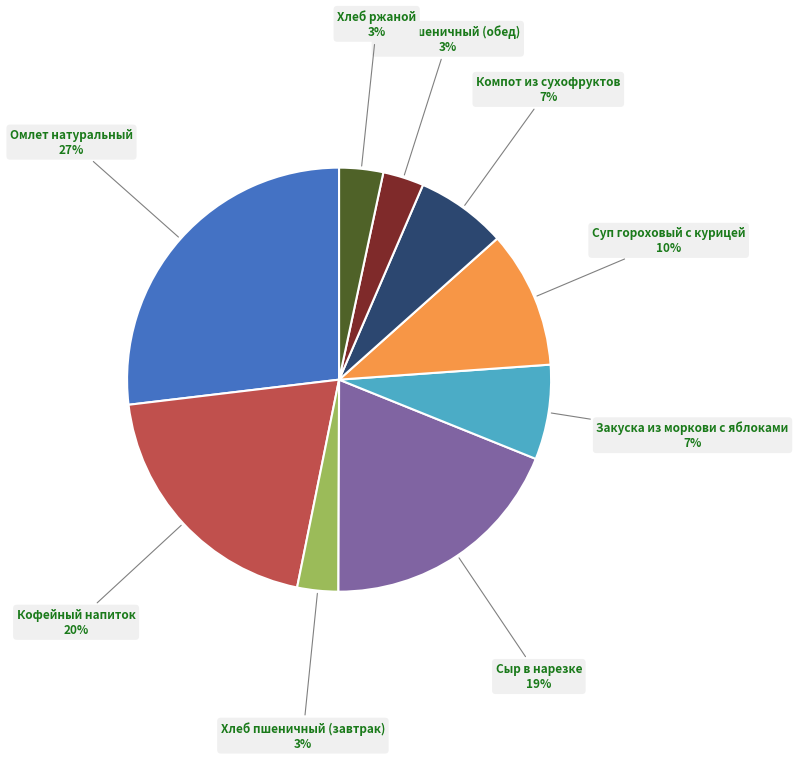

To the nearest percent, what is the combined percentage of Хлеб пшеничный (завтрак) and Хлеб ржаной?

6%